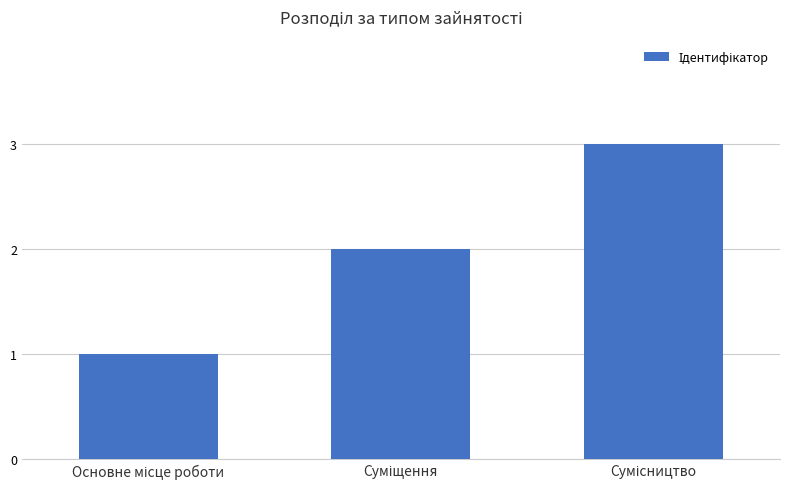

What is the greatest value displayed?

3